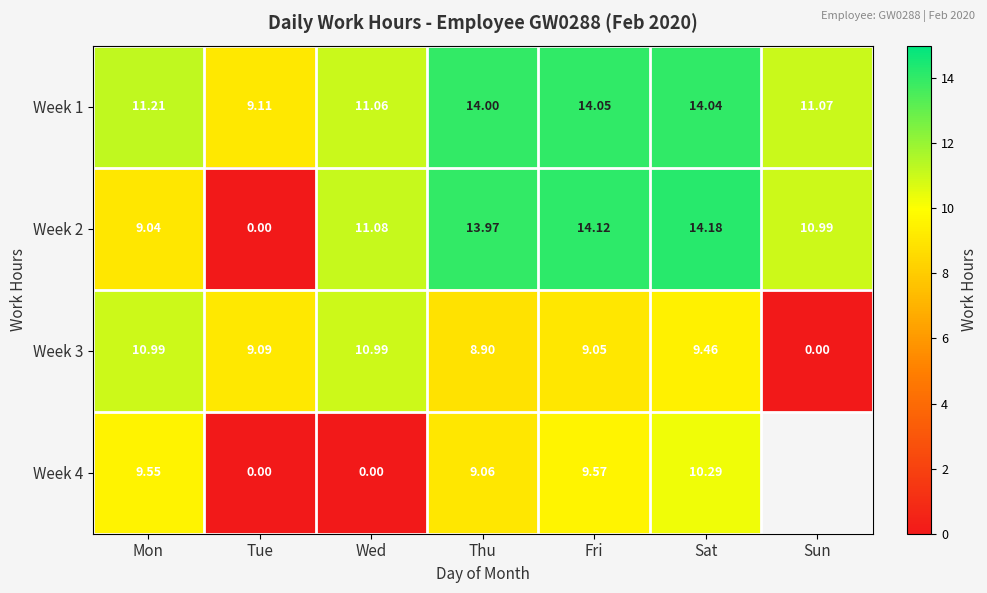

True or false: Week 1 has a value of 11.1 at Wed.

True